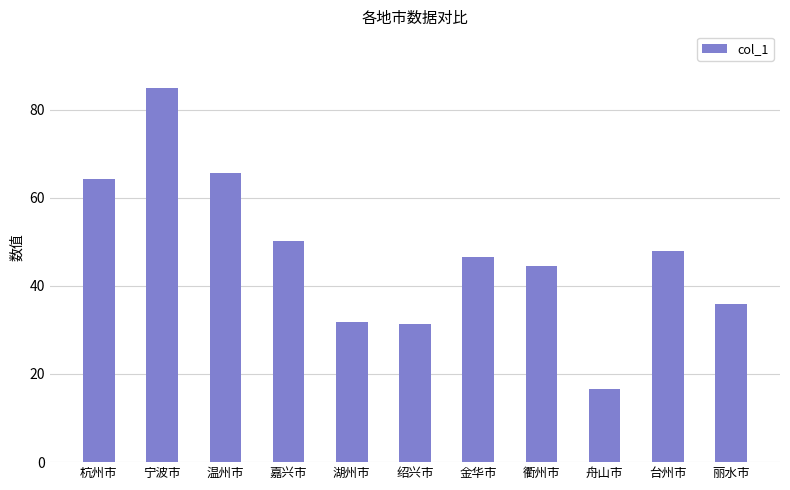

The chart shows a value of 31.7 at 湖州市. True or false?

True